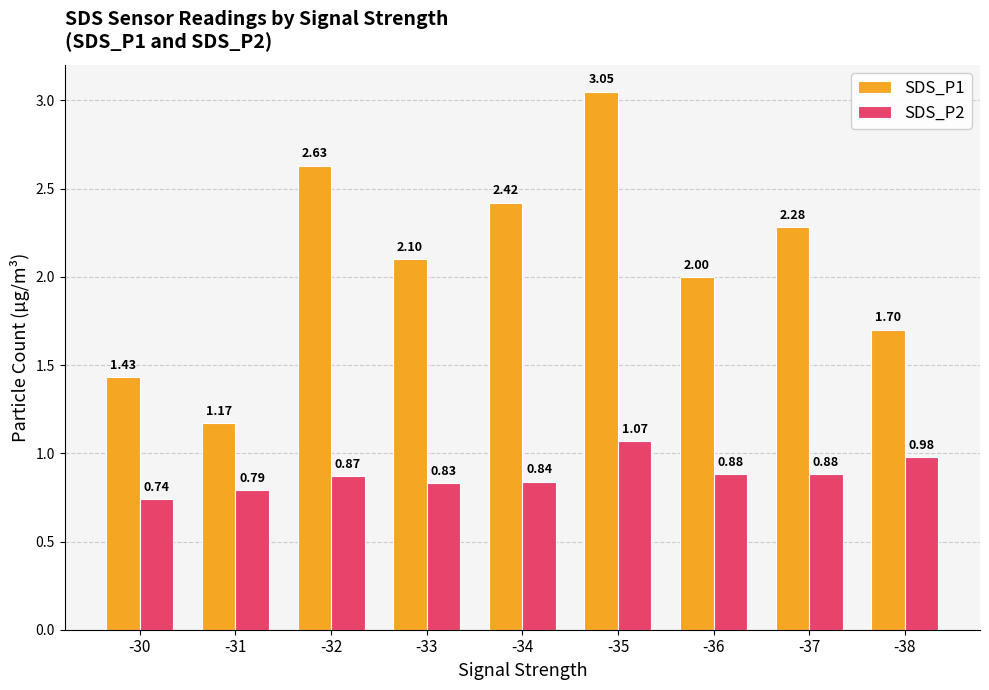

Which series has the largest total across all categories?

SDS_P1